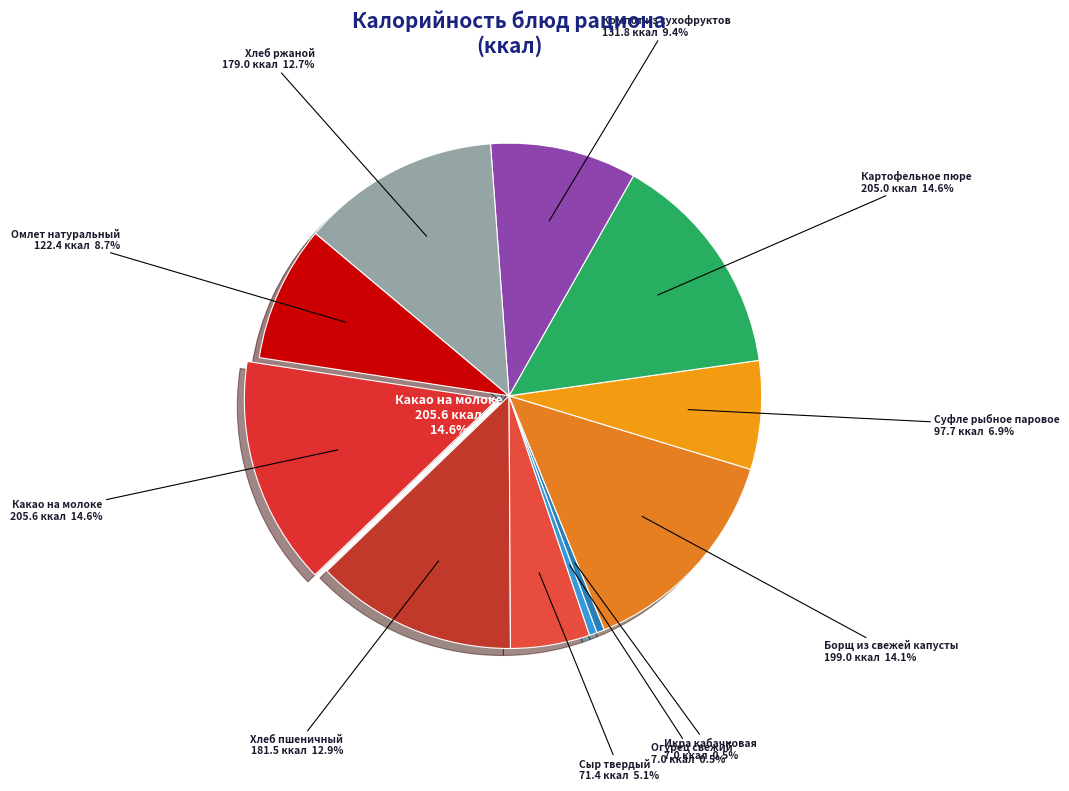

True or false: Компот из сухофруктов accounts for 9% of the total.

True